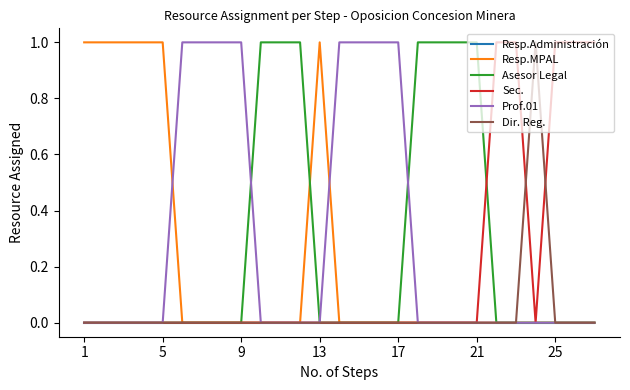

What are all the series names shown in the legend?

Resp.Administración, Resp.MPAL, Asesor Legal, Sec., Prof.01, Dir. Reg.